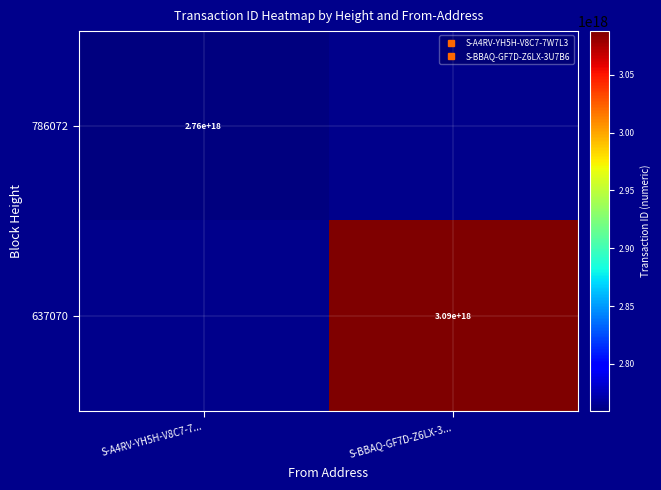

What is the total value across all series at S-BBAQ-GF7D-Z6LX-3...?

3087918121069294080